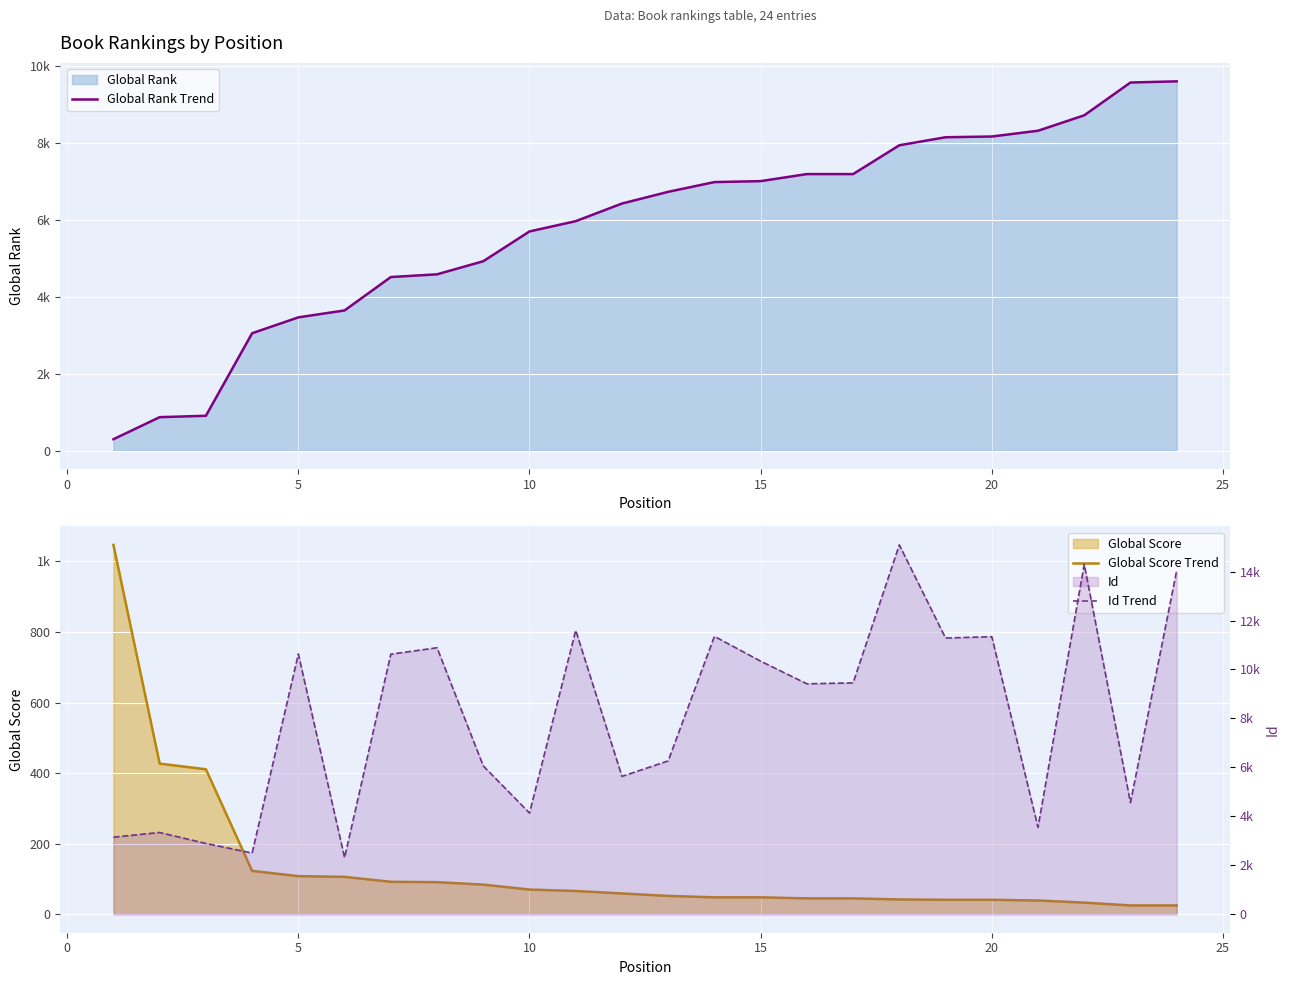

True or false: Global Score Trend and Global Rank Trend intersect in this chart.

True